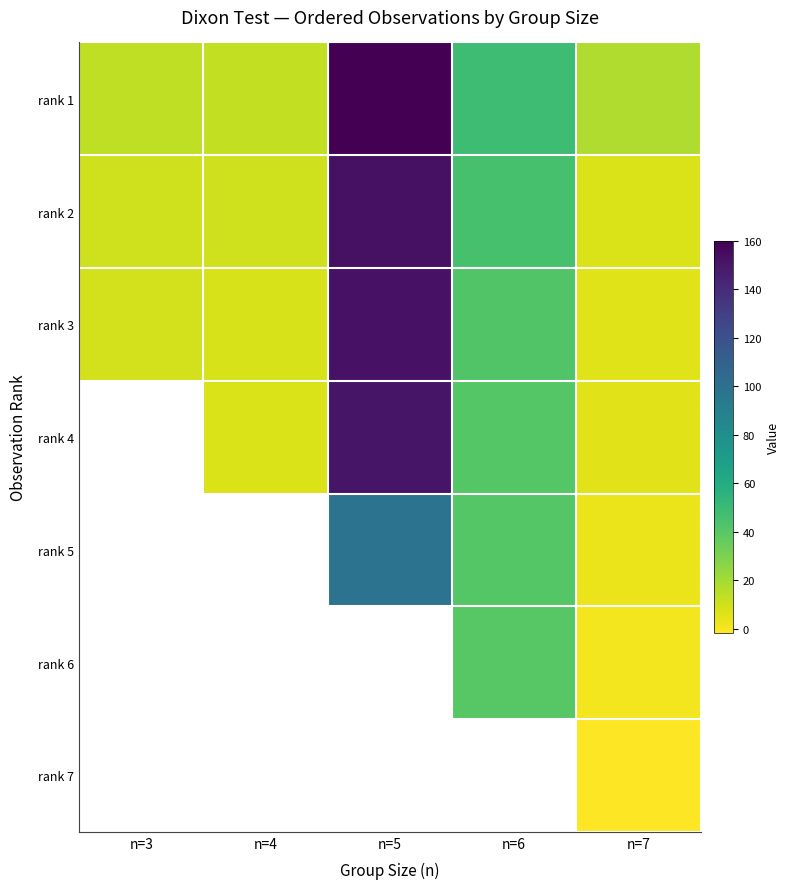

What value does the rank 2 series have at n=3?

9.8